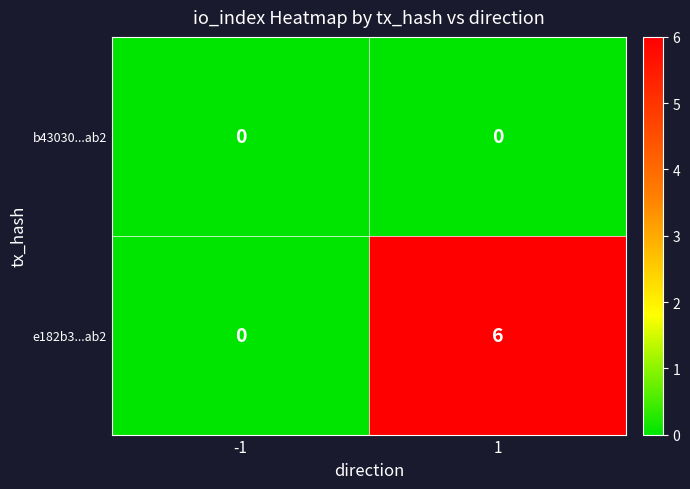

What is the difference between the maximum and minimum values in the e182b3...ab2 series?

6